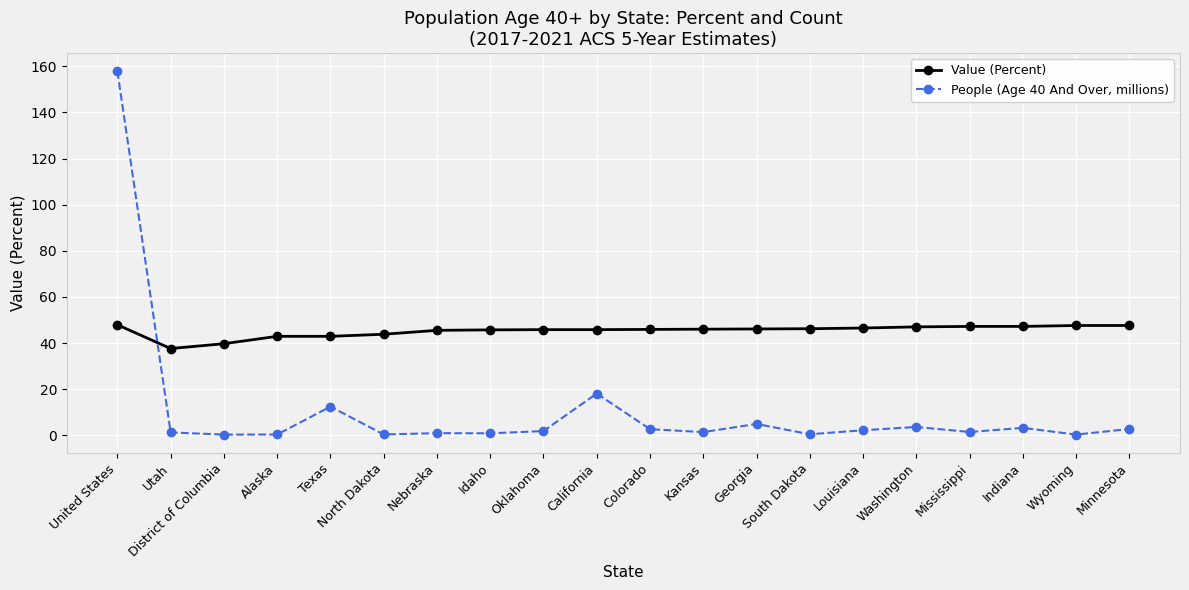

What is the spread (max minus min) of values at Wyoming?

47.3